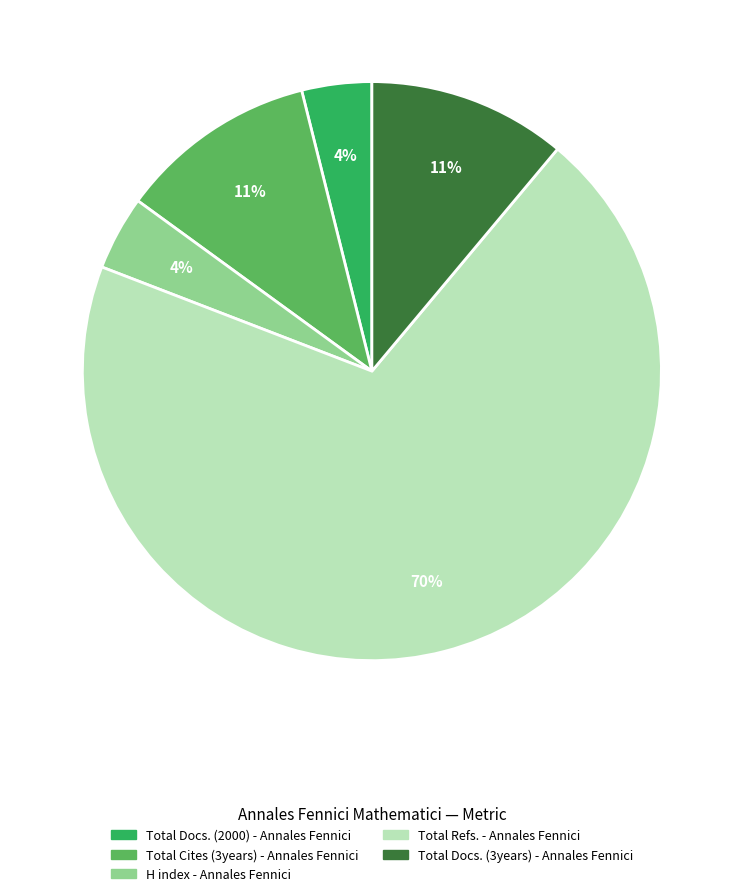

To the nearest percent, what is the difference between the largest and smallest slice percentages?

66%